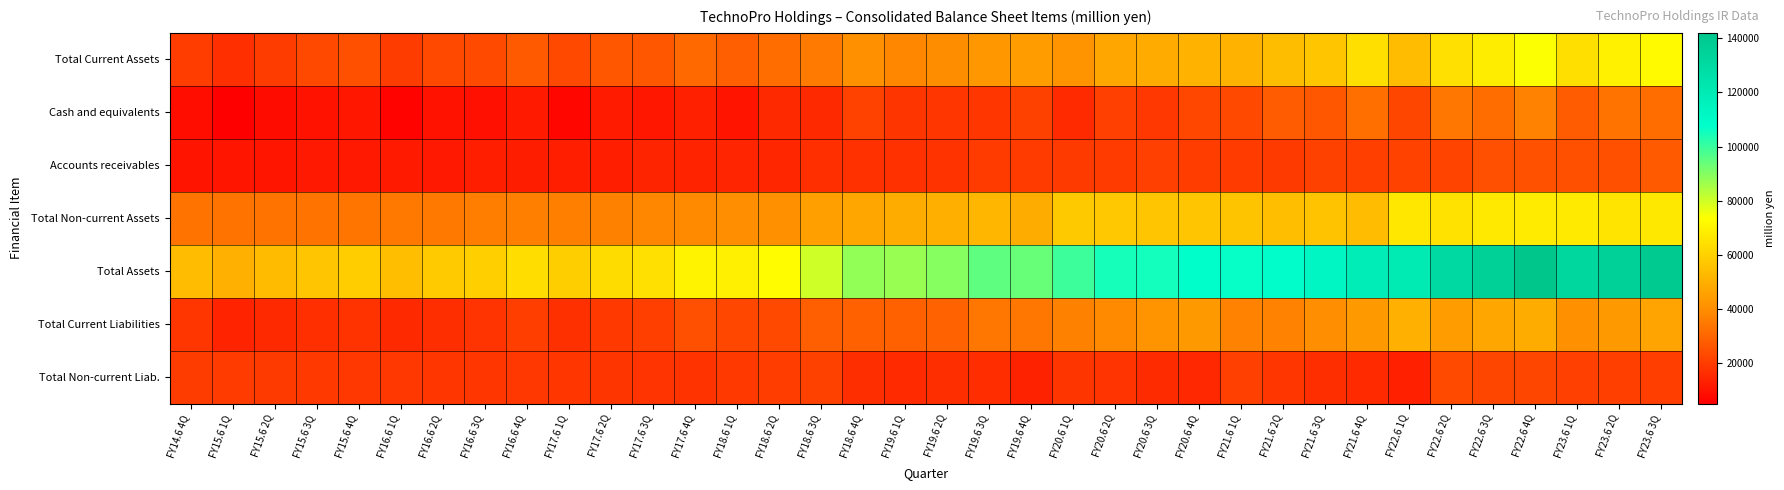

Reading right to left, transcribe all the data shown in this chart.

Total Current Assets: FY23.6 3Q=72421	FY23.6 2Q=69449	FY23.6 1Q=64168	FY22.6 4Q=74039	FY22.6 3Q=68366	FY22.6 2Q=64722	FY22.6 1Q=53686	FY21.6 4Q=64113	FY21.6 3Q=56797	FY21.6 2Q=54081	FY21.6 1Q=51000	FY20.6 4Q=51307	FY20.6 3Q=48616	FY20.6 2Q=47314	FY20.6 1Q=41802	FY19.6 4Q=44562	FY19.6 3Q=43083	FY19.6 2Q=39703	FY19.6 1Q=38299	FY18.6 4Q=41000	FY18.6 3Q=35155	FY18.6 2Q=31916	FY18.6 1Q=28616	FY17.6 4Q=31091	FY17.6 3Q=26568	FY17.6 2Q=26499	FY17.6 1Q=22825	FY16.6 4Q=27219	FY16.6 3Q=23427	FY16.6 2Q=23085	FY16.6 1Q=20141	FY15.6 4Q=24920	FY15.6 3Q=22930	FY15.6 2Q=20026	FY15.6 1Q=16851	FY14.6 4Q=20286
Cash and equivalents: FY23.6 3Q=31786	FY23.6 2Q=33693	FY23.6 1Q=27427	FY22.6 4Q=37432	FY22.6 3Q=31842	FY22.6 2Q=34206	FY22.6 1Q=22544	FY21.6 4Q=32524	FY21.6 3Q=26686	FY21.6 2Q=27426	FY21.6 1Q=23123	FY20.6 4Q=22797	FY20.6 3Q=18958	FY20.6 2Q=21006	FY20.6 1Q=15807	FY19.6 4Q=21230	FY19.6 3Q=18668	FY19.6 2Q=18761	FY19.6 1Q=18376	FY18.6 4Q=21652	FY18.6 3Q=15597	FY18.6 2Q=15433	FY18.6 1Q=10457	FY17.6 4Q=13398	FY17.6 3Q=11030	FY17.6 2Q=12111	FY17.6 1Q=7064	FY16.6 4Q=11708	FY16.6 3Q=9306	FY16.6 2Q=10167	FY16.6 1Q=6041	FY15.6 4Q=10851	FY15.6 3Q=10245	FY15.6 2Q=8266	FY15.6 1Q=5187	FY14.6 4Q=8791
Accounts receivables: FY23.6 3Q=27244	FY23.6 2Q=24728	FY23.6 1Q=24828	FY22.6 4Q=25071	FY22.6 3Q=24546	FY22.6 2Q=21828	FY22.6 1Q=21684	FY21.6 4Q=20716	FY21.6 3Q=21423	FY21.6 2Q=19546	FY21.6 1Q=19800	FY20.6 4Q=20214	FY20.6 3Q=21203	FY20.6 2Q=19880	FY20.6 1Q=19510	FY19.6 4Q=19765	FY19.6 3Q=19657	FY19.6 2Q=17994	FY19.6 1Q=17280	FY18.6 4Q=17378	FY18.6 3Q=16731	FY18.6 2Q=14776	FY18.6 1Q=14472	FY17.6 4Q=13997	FY17.6 3Q=14012	FY17.6 2Q=12999	FY17.6 1Q=12857	FY16.6 4Q=12579	FY16.6 3Q=12752	FY16.6 2Q=11585	FY16.6 1Q=11639	FY15.6 4Q=11579	FY15.6 3Q=11564	FY15.6 2Q=10767	FY15.6 1Q=10725	FY14.6 4Q=10469
Total Non-current Assets: FY23.6 3Q=67159	FY23.6 2Q=65645	FY23.6 1Q=67671	FY22.6 4Q=67929	FY22.6 3Q=67202	FY22.6 2Q=65196	FY22.6 1Q=66525	FY21.6 4Q=53876	FY21.6 3Q=55764	FY21.6 2Q=54539	FY21.6 1Q=55959	FY20.6 4Q=56660	FY20.6 3Q=56704	FY20.6 2Q=57411	FY20.6 1Q=57785	FY19.6 4Q=49208	FY19.6 3Q=52063	FY19.6 2Q=50011	FY19.6 1Q=49068	FY18.6 4Q=47201	FY18.6 3Q=45033	FY18.6 2Q=41078	FY18.6 1Q=40288	FY17.6 4Q=39027	FY17.6 3Q=38089	FY17.6 2Q=36825	FY17.6 1Q=36390	FY16.6 4Q=36415	FY16.6 3Q=36106	FY16.6 2Q=34879	FY16.6 1Q=34693	FY15.6 4Q=33858	FY15.6 3Q=33648	FY15.6 2Q=33512	FY15.6 1Q=33478	FY14.6 4Q=33329
Total Assets: FY23.6 3Q=139581	FY23.6 2Q=135094	FY23.6 1Q=131839	FY22.6 4Q=141968	FY22.6 3Q=135568	FY22.6 2Q=129918	FY22.6 1Q=120211	FY21.6 4Q=117989	FY21.6 3Q=112561	FY21.6 2Q=108620	FY21.6 1Q=106960	FY20.6 4Q=107967	FY20.6 3Q=105321	FY20.6 2Q=104725	FY20.6 1Q=99588	FY19.6 4Q=93771	FY19.6 3Q=95147	FY19.6 2Q=89715	FY19.6 1Q=87367	FY18.6 4Q=88201	FY18.6 3Q=80189	FY18.6 2Q=72994	FY18.6 1Q=68905	FY17.6 4Q=70119	FY17.6 3Q=64658	FY17.6 2Q=63325	FY17.6 1Q=59216	FY16.6 4Q=63634	FY16.6 3Q=59534	FY16.6 2Q=57964	FY16.6 1Q=54835	FY15.6 4Q=58778	FY15.6 3Q=56579	FY15.6 2Q=53539	FY15.6 1Q=50329	FY14.6 4Q=53616
Total Current Liabilities: FY23.6 3Q=46610	FY23.6 2Q=43361	FY23.6 1Q=41044	FY22.6 4Q=49161	FY22.6 3Q=47632	FY22.6 2Q=44310	FY22.6 1Q=50239	FY21.6 4Q=43647	FY21.6 3Q=40325	FY21.6 2Q=37097	FY21.6 1Q=37013	FY20.6 4Q=43165	FY20.6 3Q=41852	FY20.6 2Q=38866	FY20.6 1Q=36976	FY19.6 4Q=34171	FY19.6 3Q=34409	FY19.6 2Q=29491	FY19.6 1Q=28770	FY18.6 4Q=28744	FY18.6 3Q=28474	FY18.6 2Q=23082	FY18.6 1Q=22576	FY17.6 4Q=24615	FY17.6 3Q=20688	FY17.6 2Q=19092	FY17.6 1Q=16942	FY16.6 4Q=20455	FY16.6 3Q=18053	FY16.6 2Q=16572	FY16.6 1Q=15428	FY15.6 4Q=17808	FY15.6 3Q=16919	FY15.6 2Q=15402	FY15.6 1Q=13936	FY14.6 4Q=18557
Total Non-current Liab.: FY23.6 3Q=20652	FY23.6 2Q=20849	FY23.6 1Q=21155	FY22.6 4Q=22378	FY22.6 3Q=22426	FY22.6 2Q=23399	FY22.6 1Q=13415	FY21.6 4Q=15609	FY21.6 3Q=16661	FY21.6 2Q=18599	FY21.6 1Q=21080	FY20.6 4Q=15292	FY20.6 3Q=16046	FY20.6 2Q=18132	FY20.6 1Q=18346	FY19.6 4Q=13534	FY19.6 3Q=16151	FY19.6 2Q=16663	FY19.6 1Q=15852	FY18.6 4Q=16489	FY18.6 3Q=21224	FY18.6 2Q=20287	FY18.6 1Q=19113	FY17.6 4Q=17807	FY17.6 3Q=18118	FY17.6 2Q=18442	FY17.6 1Q=18732	FY16.6 4Q=19030	FY16.6 3Q=18701	FY16.6 2Q=18631	FY16.6 1Q=18847	FY15.6 4Q=18997	FY15.6 3Q=19190	FY15.6 2Q=19455	FY15.6 1Q=19710	FY14.6 4Q=19987